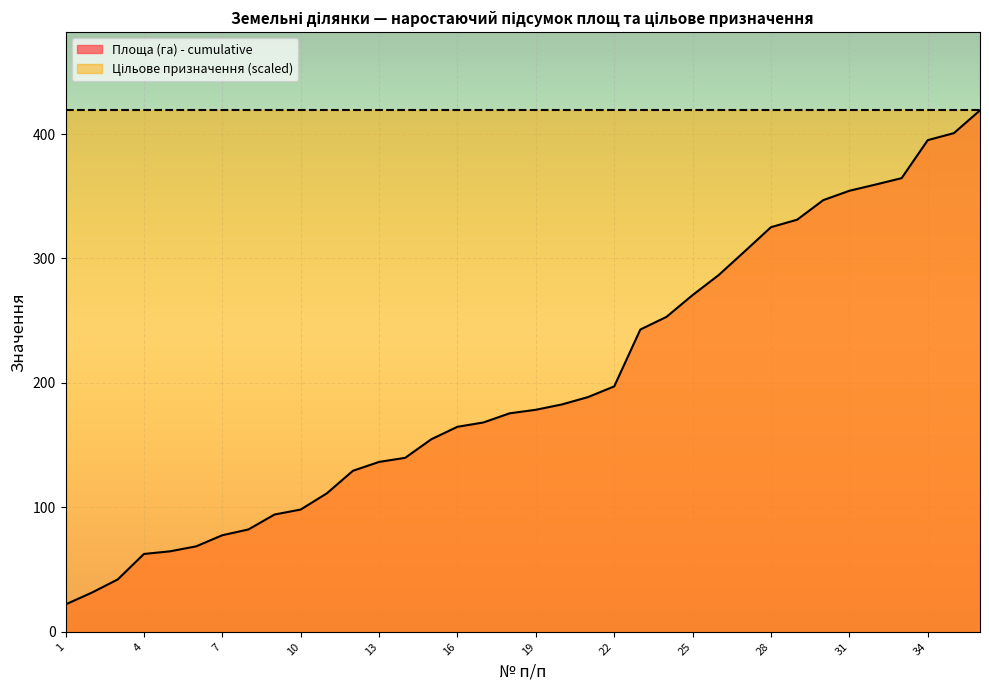

Where is the data nearest to the value 220?

22